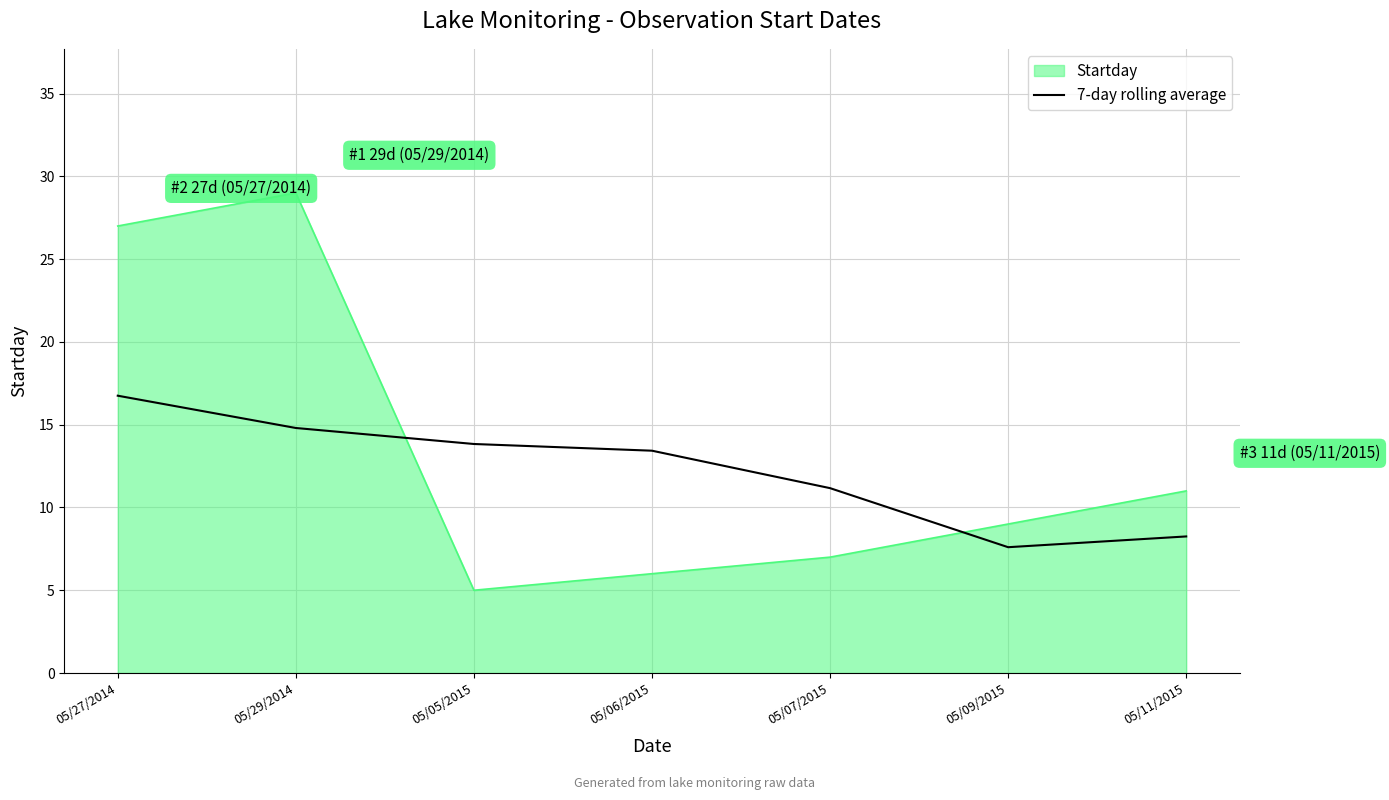

Which series changed the most between 05/29/2014 and 05/09/2015?

Startday